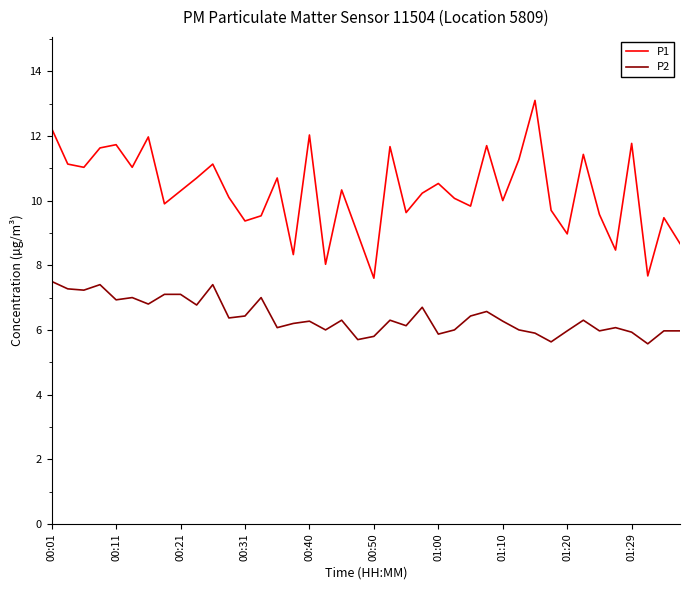

What is the average value of the P2 series?

6.4